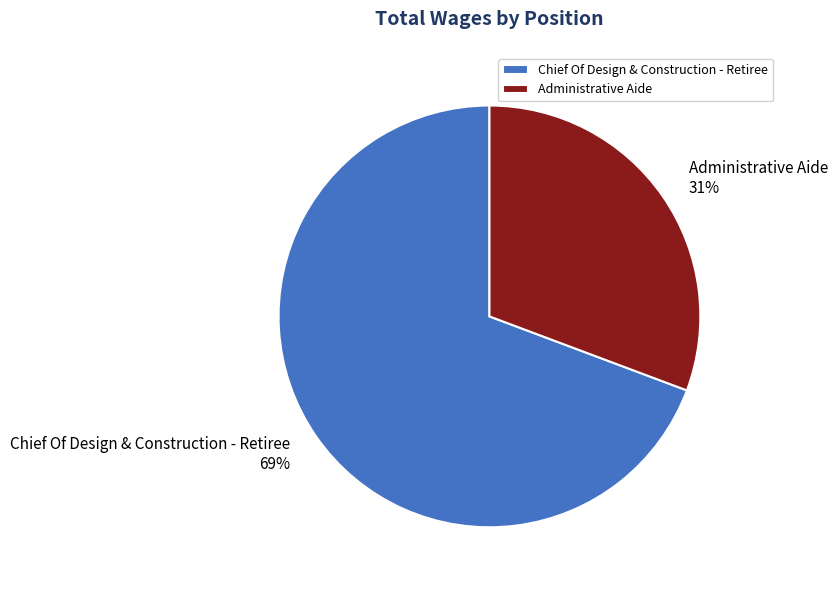

Which has a higher value, Administrative Aide or Chief Of Design & Construction - Retiree?

Chief Of Design & Construction - Retiree